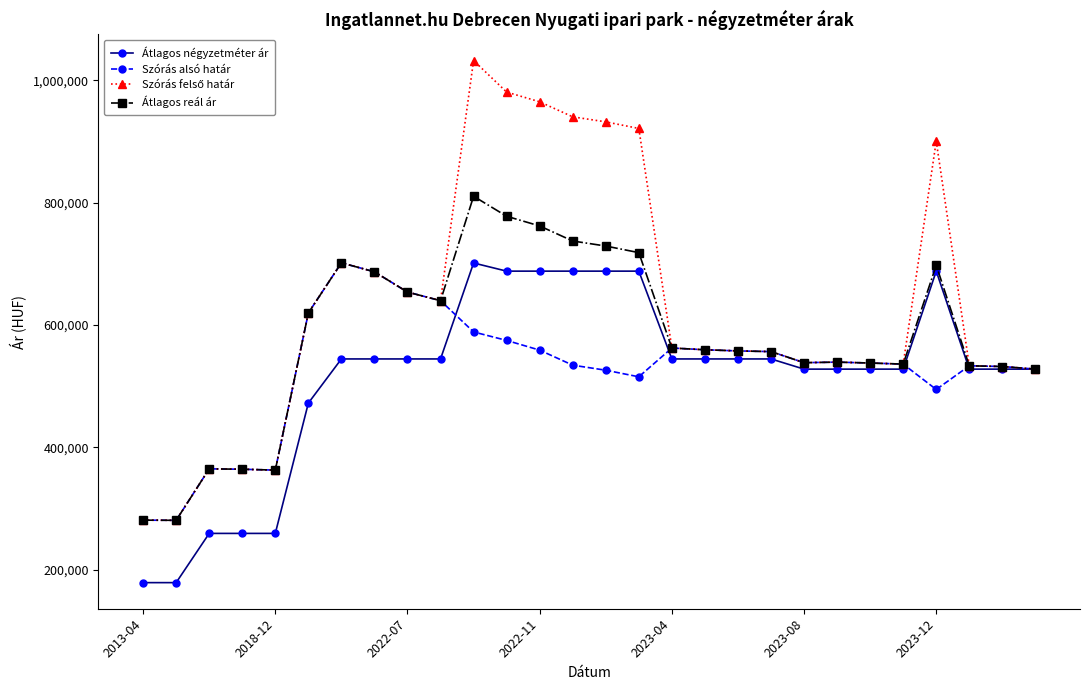

True or false: Átlagos reál ár has more than 0 points higher than both neighbors.

True